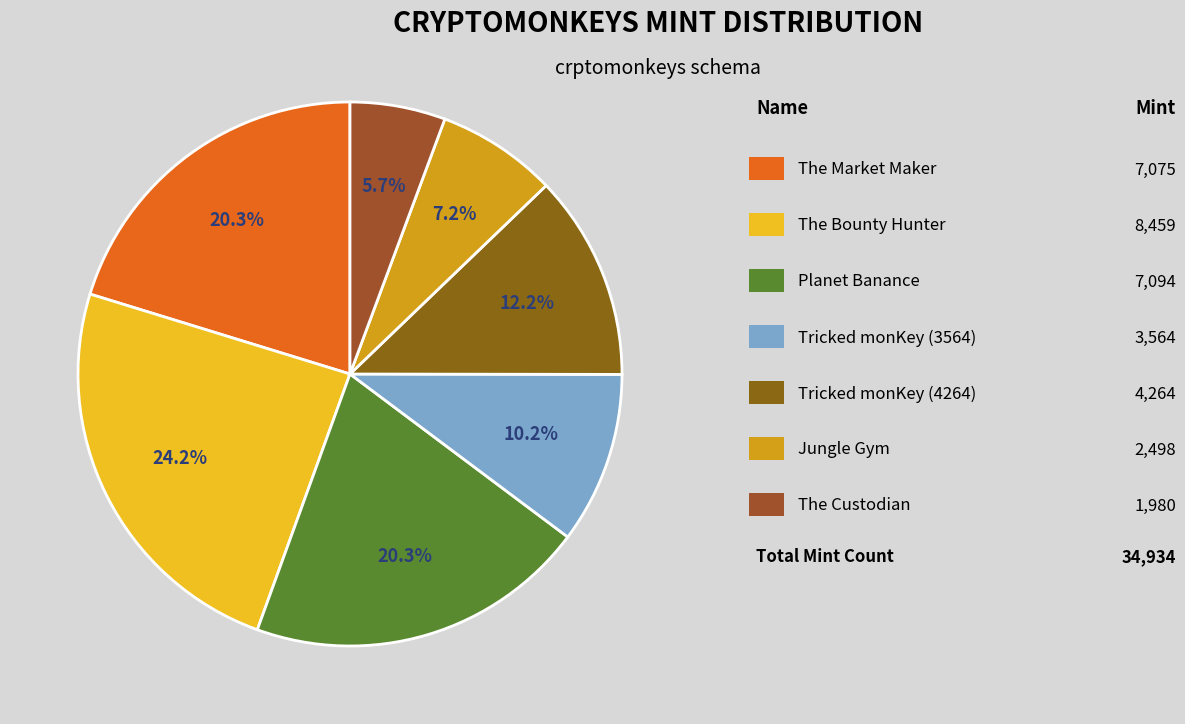

How many segments does this pie chart have?

7